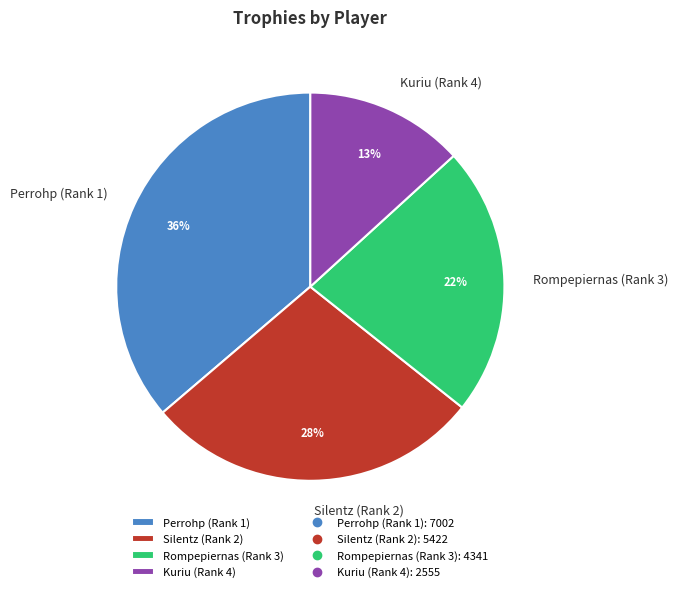

Is it true that Kuriu (Rank 4) is 13% of the pie?

True